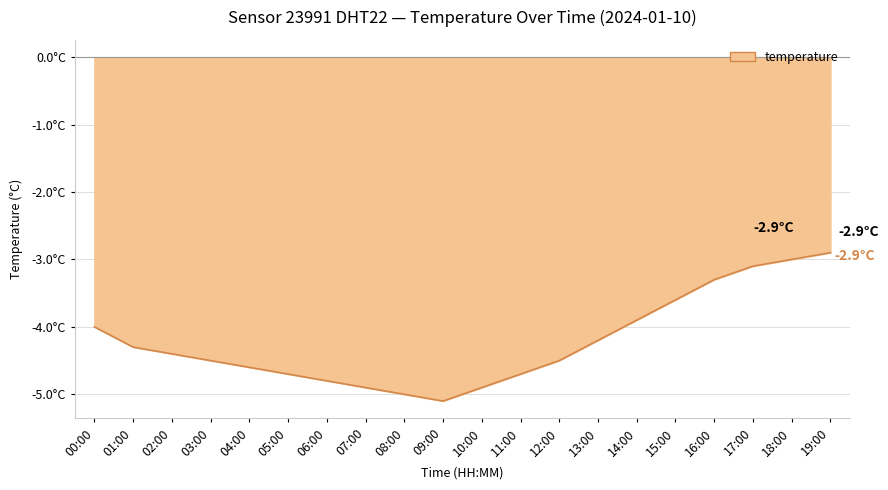

List the labels in order of value, smallest first.

09:00, 08:00, 07:00, 10:00, 06:00, 05:00, 11:00, 04:00, 03:00, 12:00, 02:00, 01:00, 13:00, 00:00, 14:00, 15:00, 16:00, 17:00, 18:00, 19:00